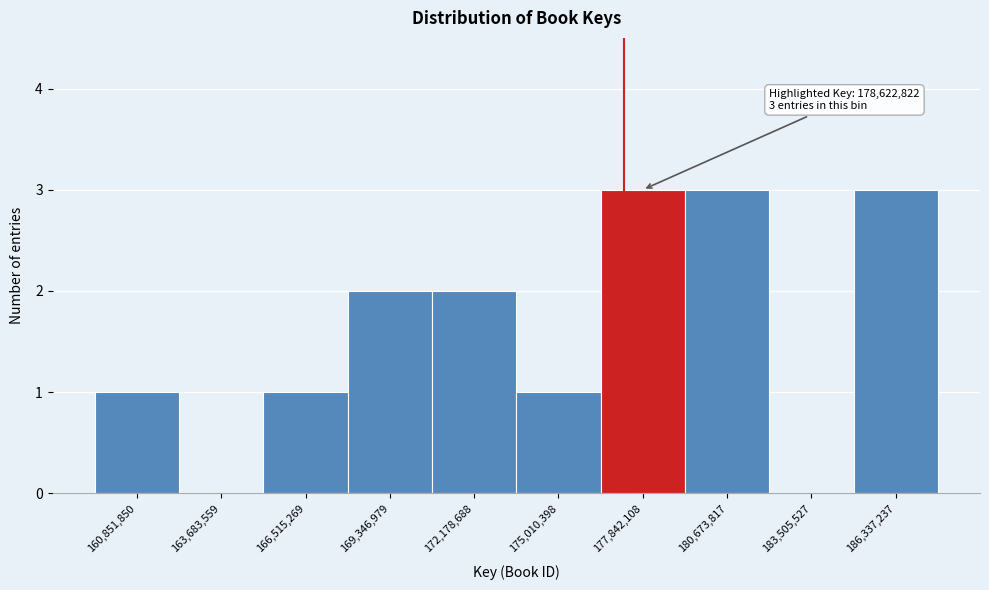

Reading right to left, list all the values displayed in this chart.

186,337,237=3	183,505,527=0	180,673,817=3	177,842,108=3	175,010,398=1	172,178,688=2	169,346,979=2	166,515,269=1	163,683,559=0	160,851,850=1